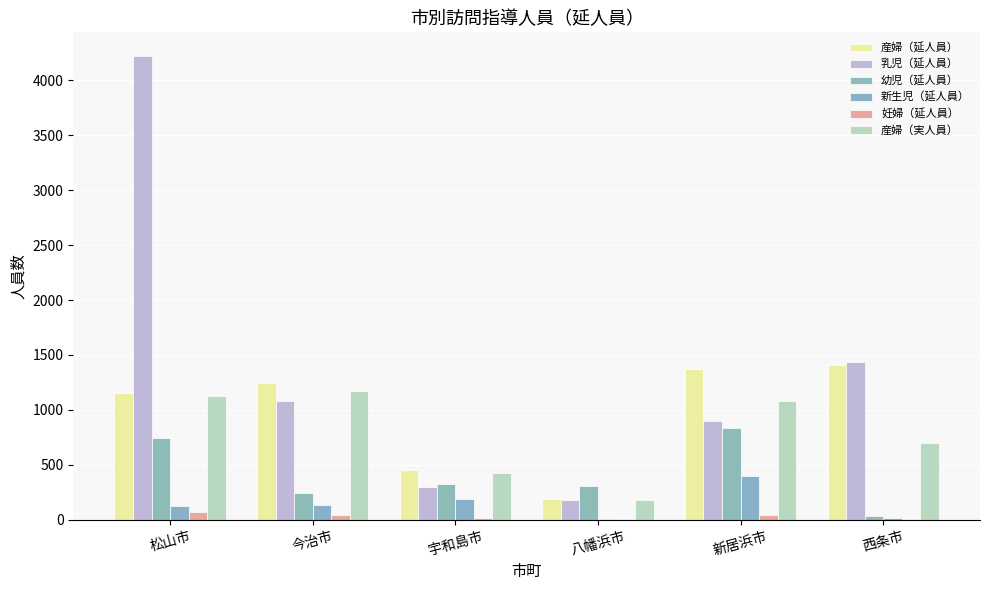

What is the spread (max minus min) of values at 新居浜市?

1324